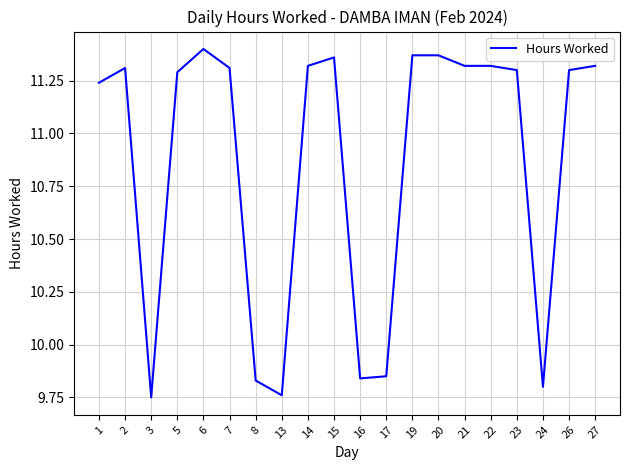

Approximately how many times larger is the value at 7 compared to 19?

1.0